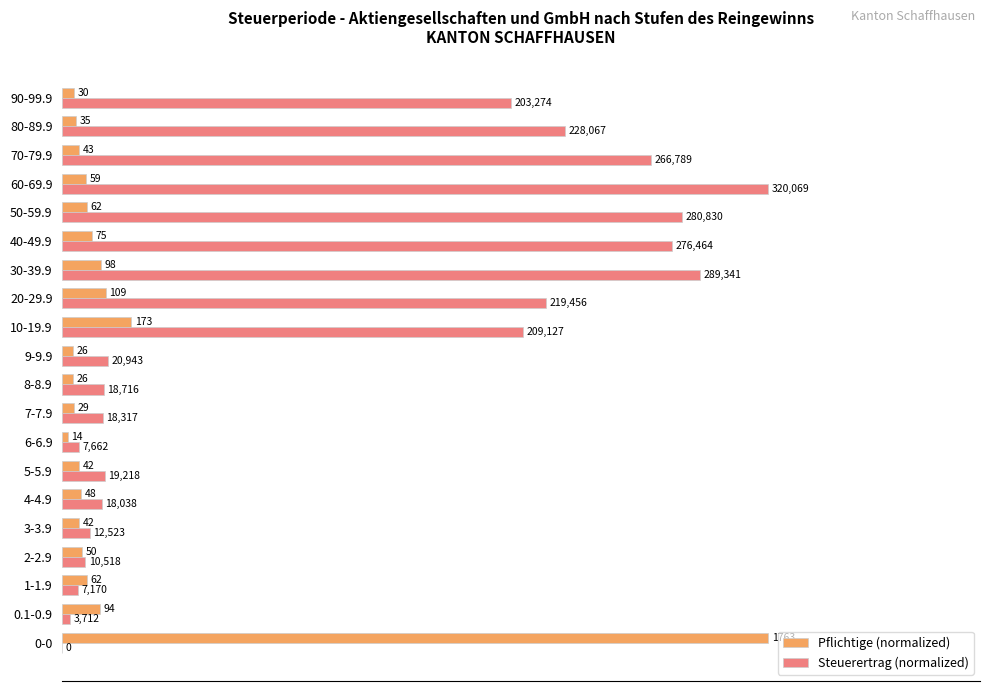

Reading right to left, list all the values displayed in this chart.

Pflichtige (normalized): 1.7	2.0	2.4	3.3	3.5	4.3	5.6	6.2	9.8	1.5	1.5	1.6	0.8	2.4	2.7	2.4	2.8	3.5	5.3	100.0
Steuerertrag (normalized): 63.5	71.3	83.4	100.0	87.7	86.4	90.4	68.6	65.3	6.5	5.8	5.7	2.4	6.0	5.6	3.9	3.3	2.2	1.2	0.0